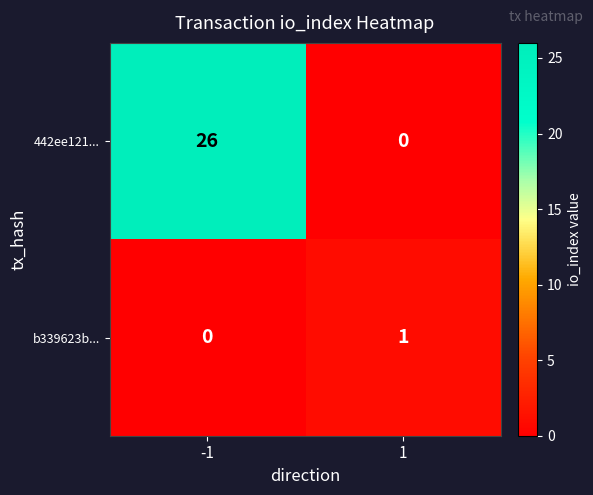

Rank the series by their average value, from highest to lowest.

442ee121..., b339623b...